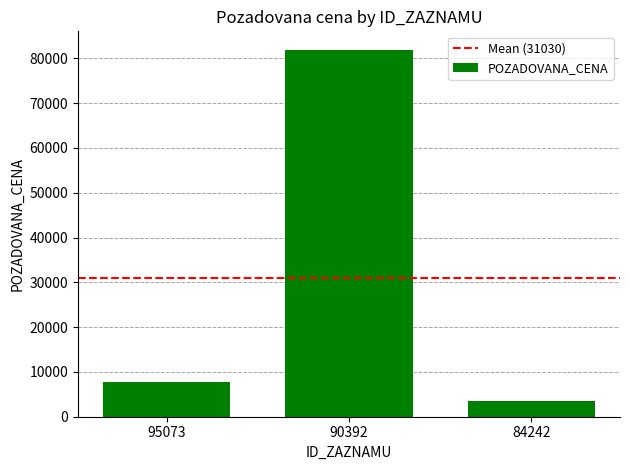

True or false: the data shows 81930 at 90392.

True